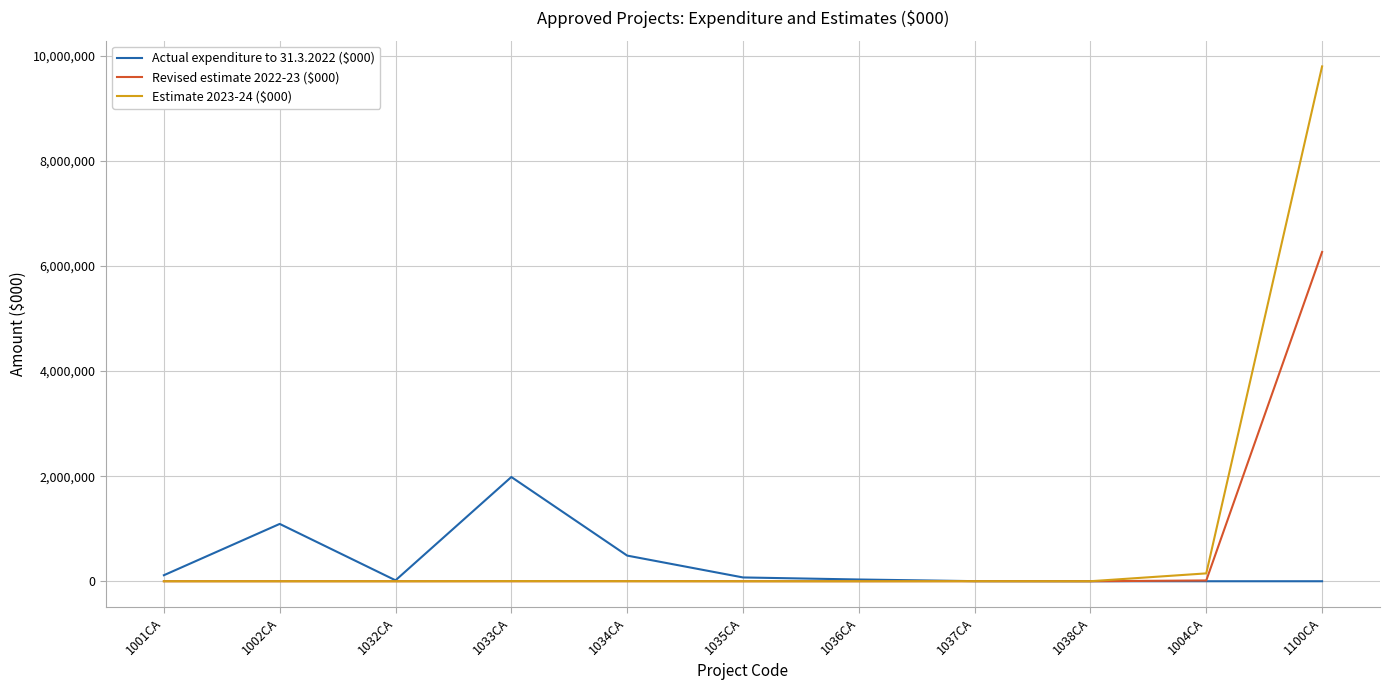

List the series in order of their peak value, highest first.

Estimate 2023-24 ($000), Revised estimate 2022-23 ($000), Actual expenditure to 31.3.2022 ($000)